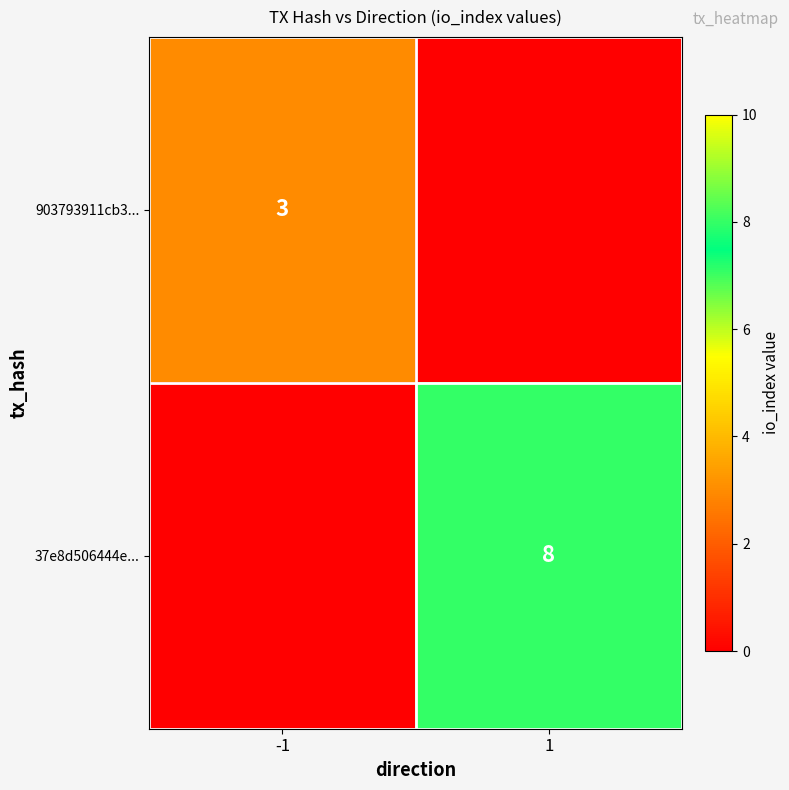

The 37e8d506444e... series shows 8 at 1. True or false?

True